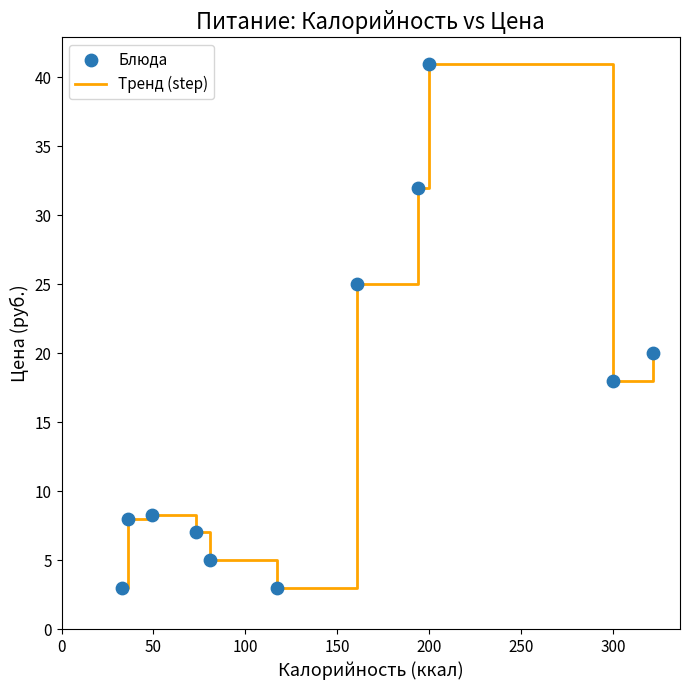

What is the maximum value shown in the chart?

41.0